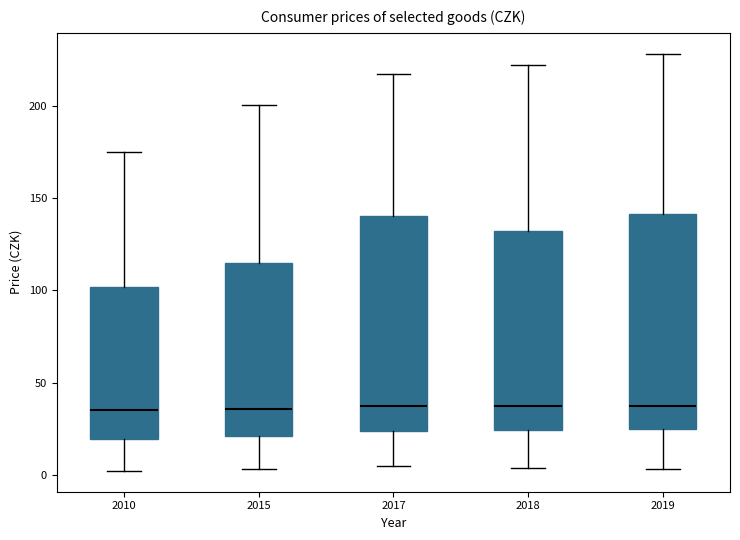

Reading left to right, transcribe this box plot: for each box, give where its median line is, the range the box spans, and where its two whiskers end, as read against the y-axis. The values are not printed on the chart, so give them approximately, as read against the axis.

2010: median 35, box 20 to 100, whiskers 0 to 175
2015: median 35, box 20 to 115, whiskers 5 to 200
2017: median 35, box 25 to 140, whiskers 5 to 215
2018: median 35, box 25 to 130, whiskers 5 to 220
2019: median 35, box 25 to 140, whiskers 5 to 230